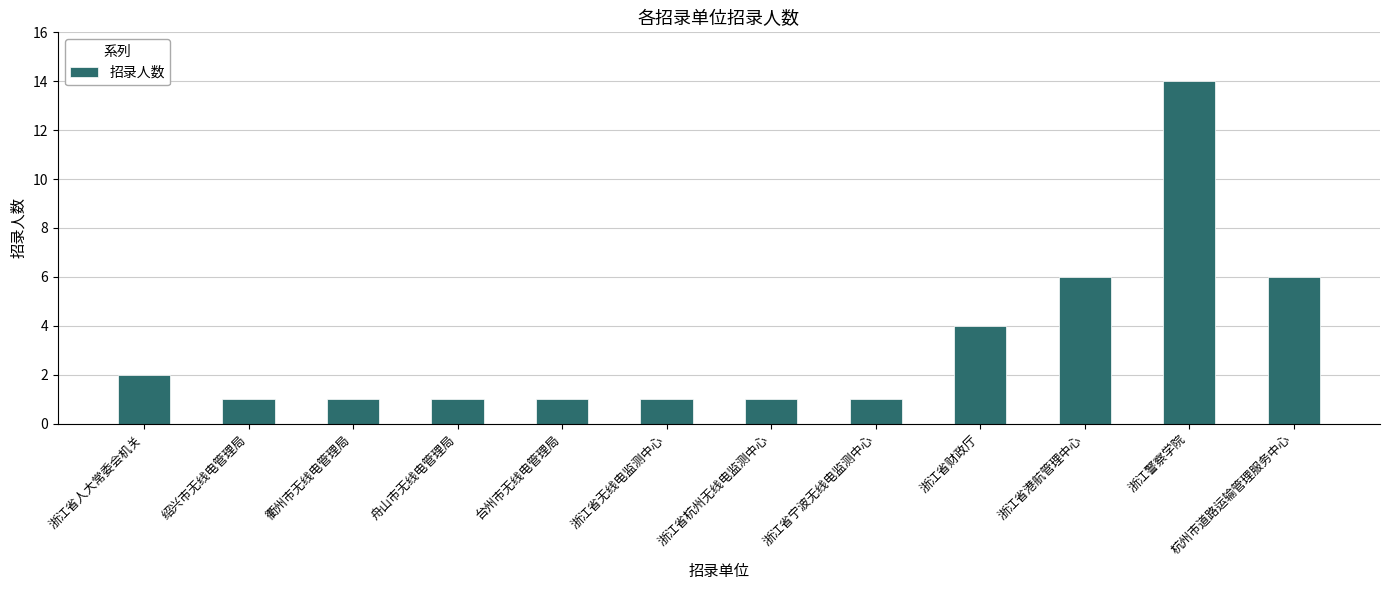

Reading left to right, extract all data points from this chart.

2	1	1	1	1	1	1	1	4	6	14	6